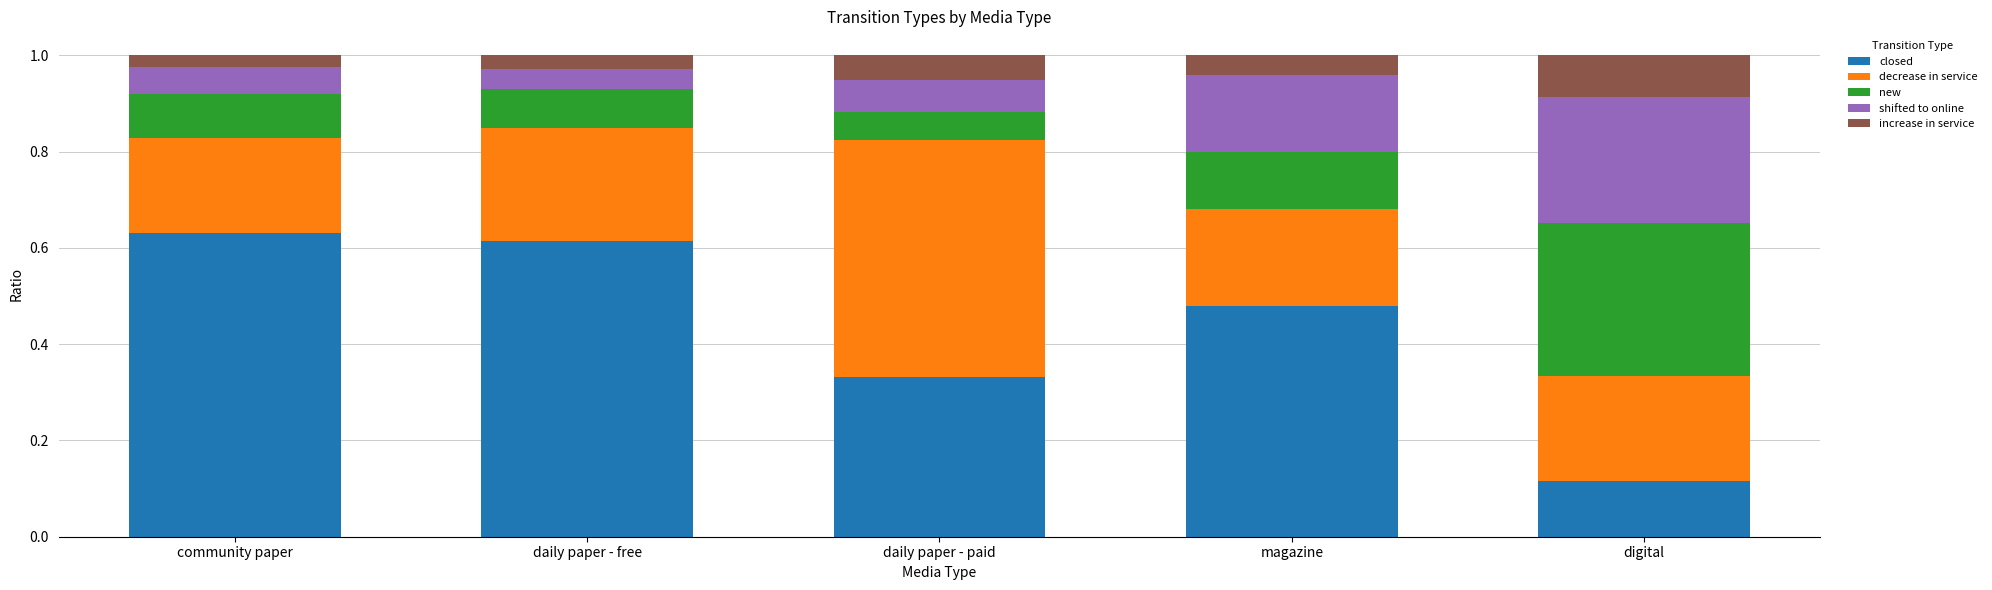

Which category has the lowest value in the closed series?

digital